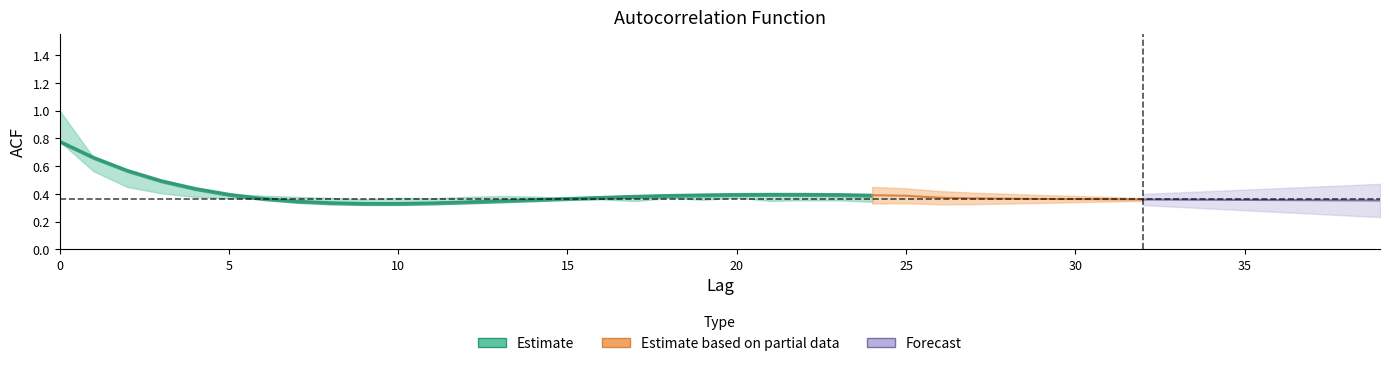

After their last crossing, which series has the higher values: acf_shown or acf_li?

acf_li